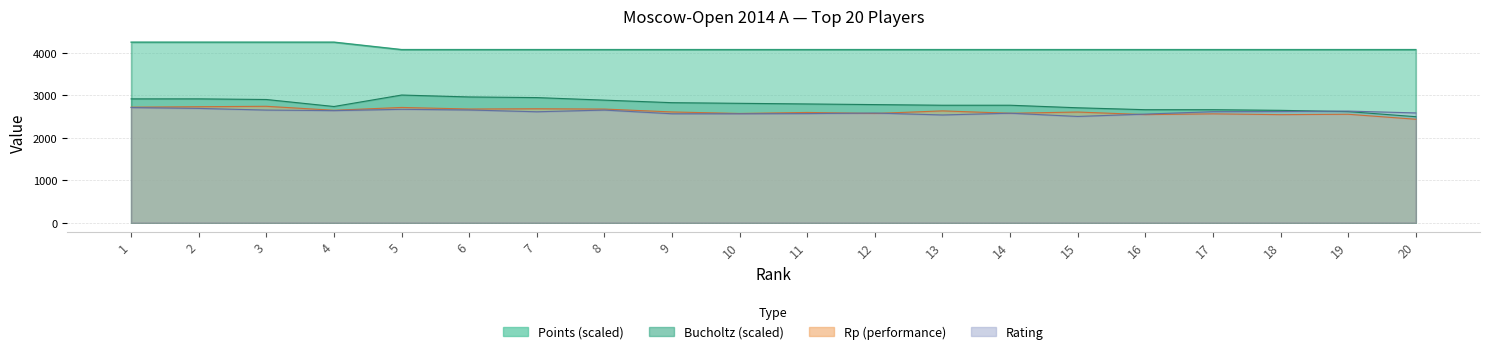

What is the value of the Rp point at the 1st from the left?

2719